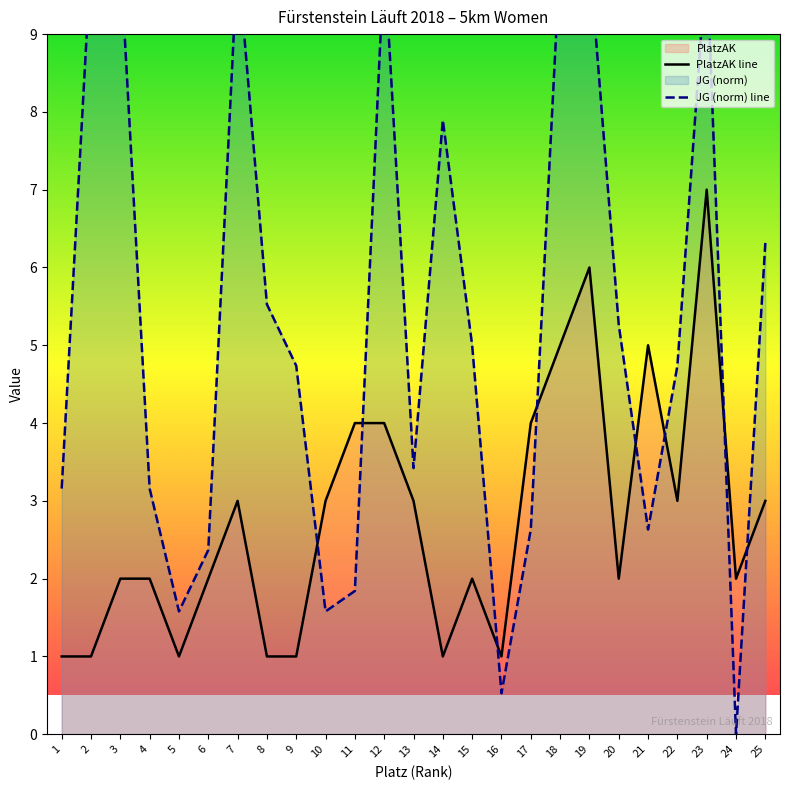

The value of JG at 23 is 14.2. True or false?

False